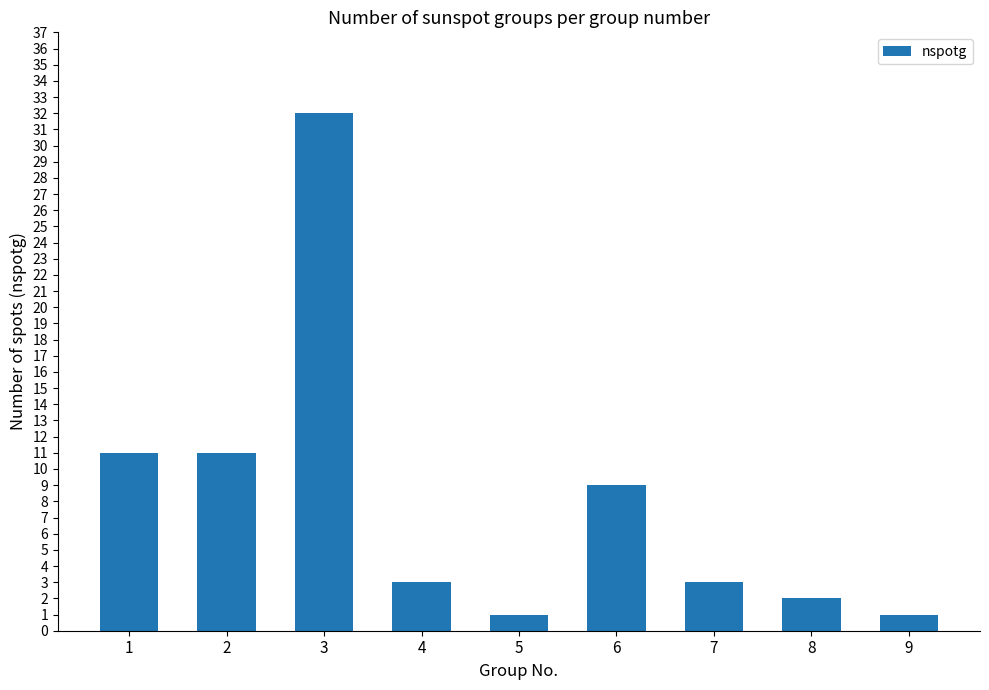

What is the ratio of the value at 4 to the value at 8?

1.5